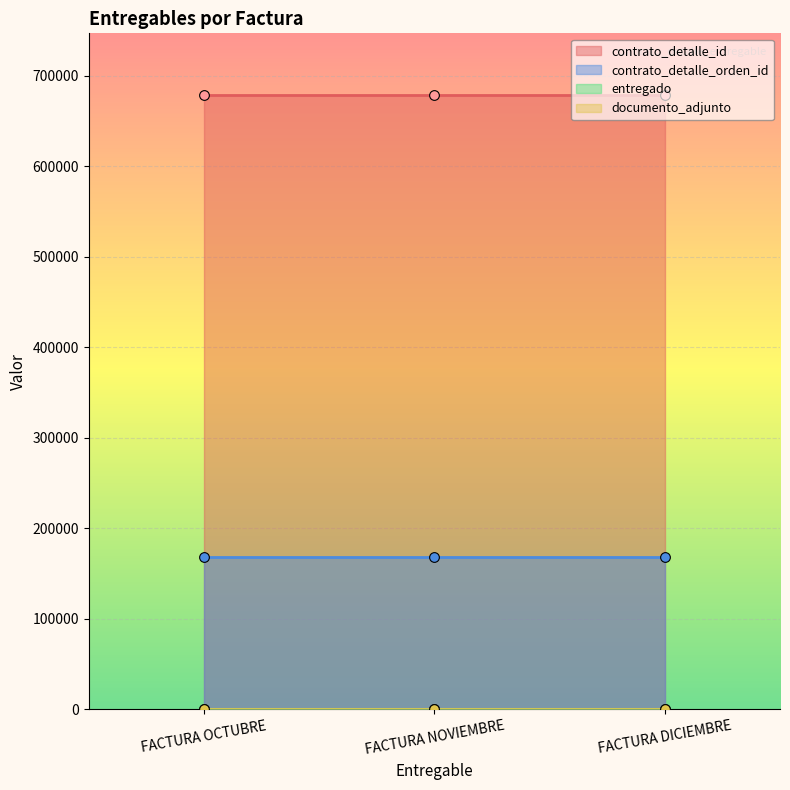

What is the maximum value for entregado?

1